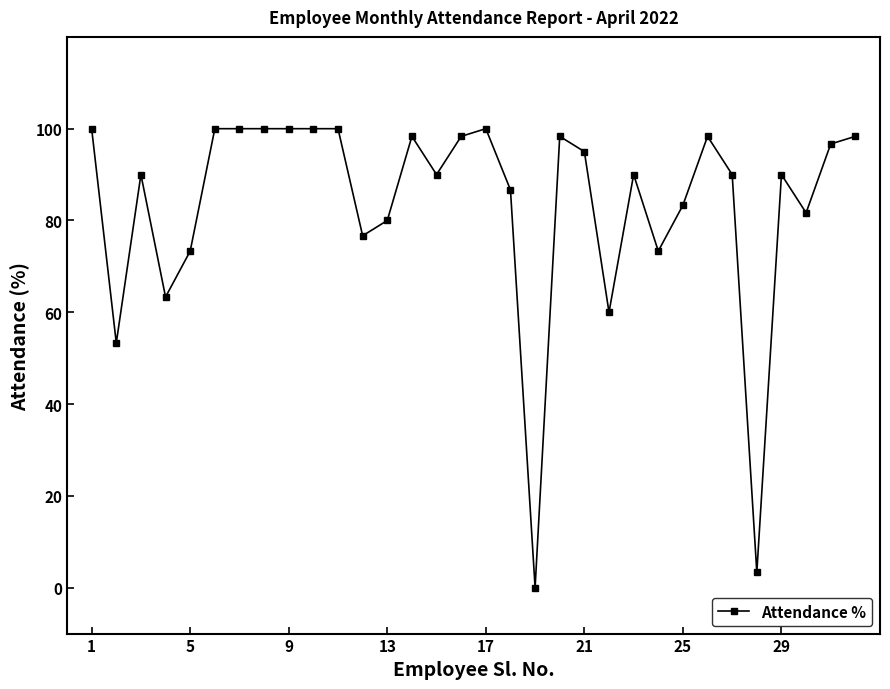

What is the maximum value shown in the chart?

100.0